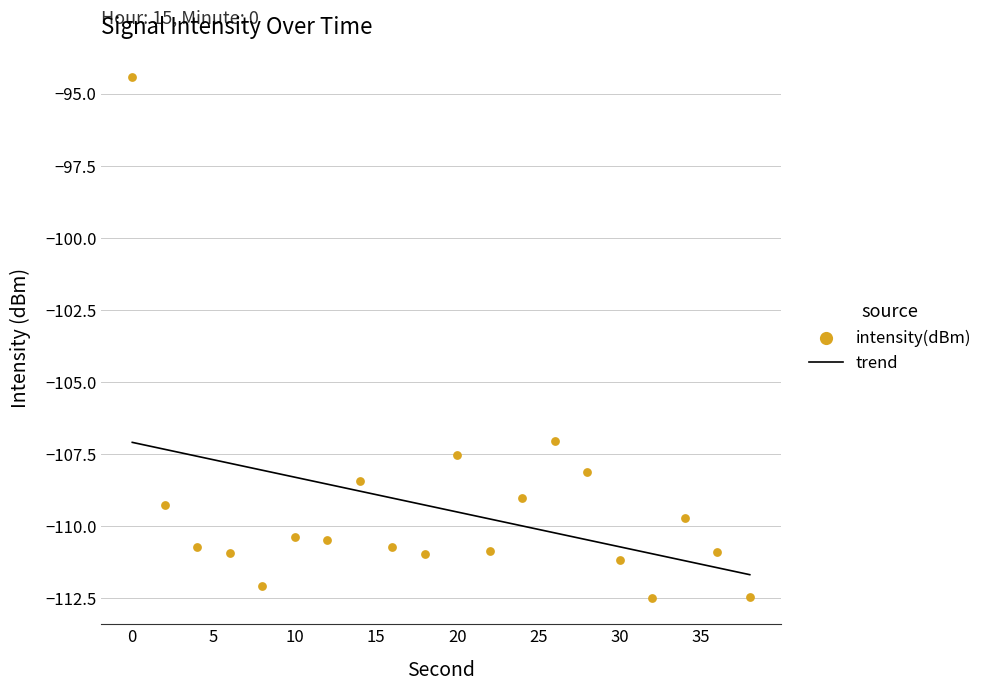

Which series reaches the minimum Y coordinate?

intensity(dBm)